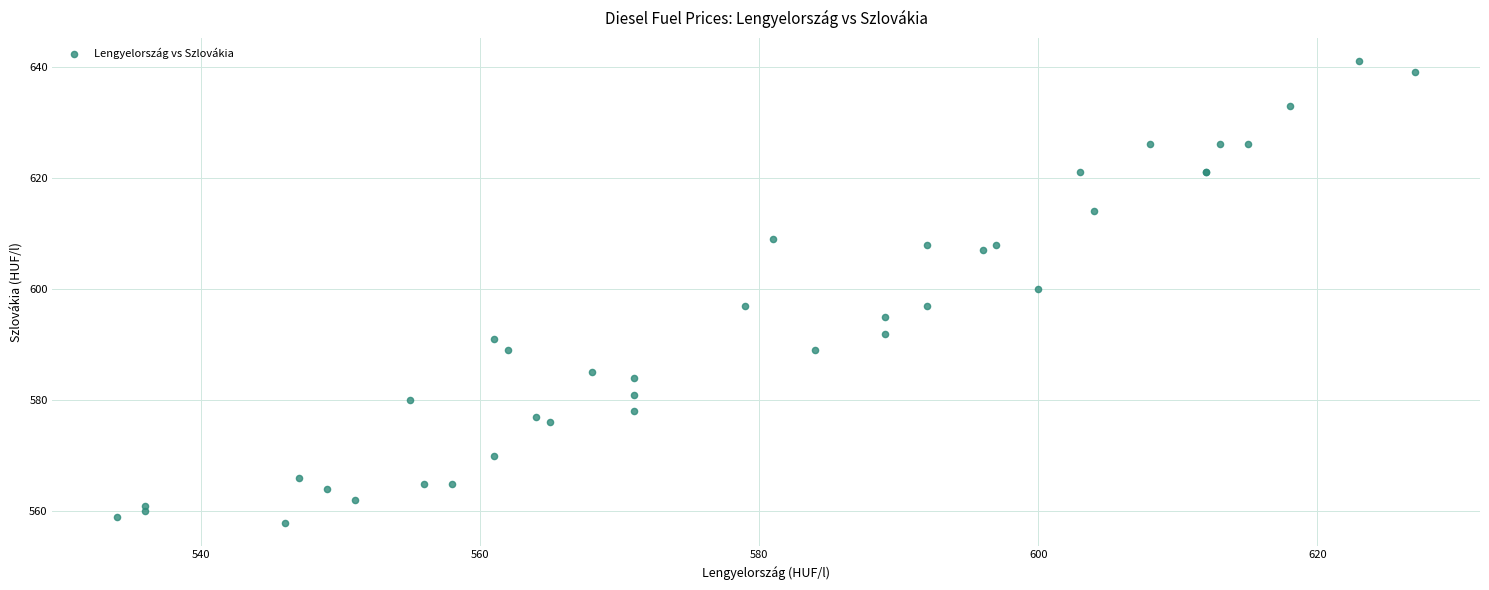

What Y value in the scatter plot is closest to 599?

600